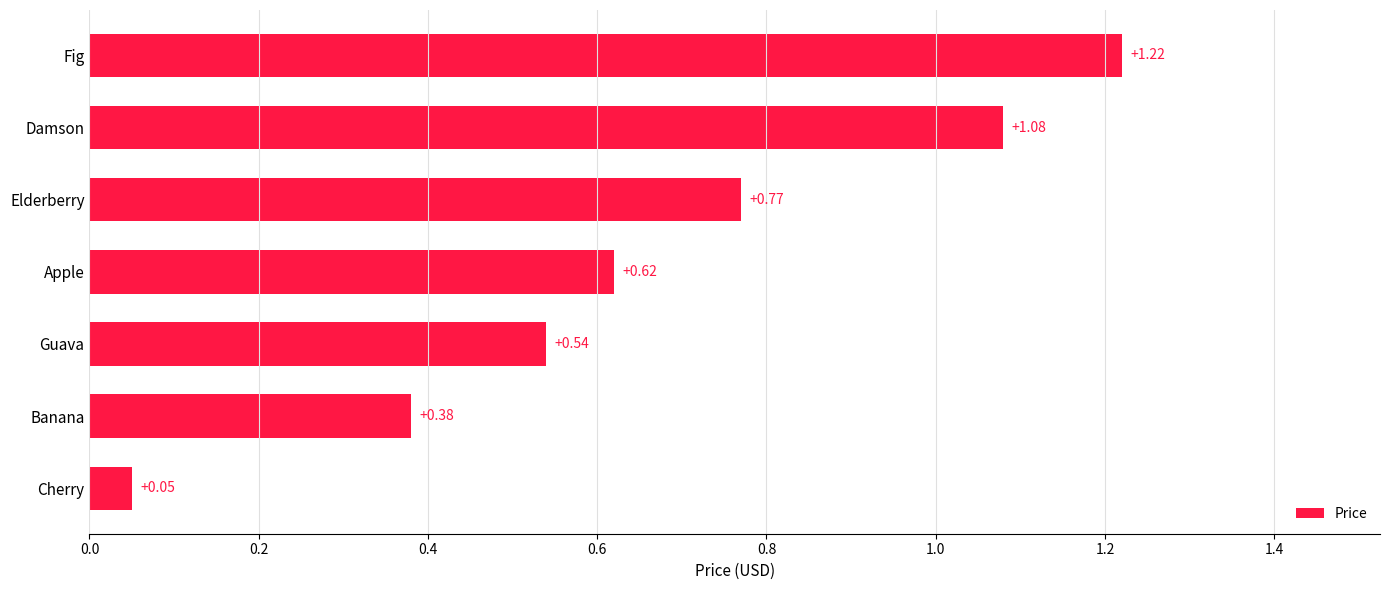

Which has a higher value, Cherry or Apple?

Apple